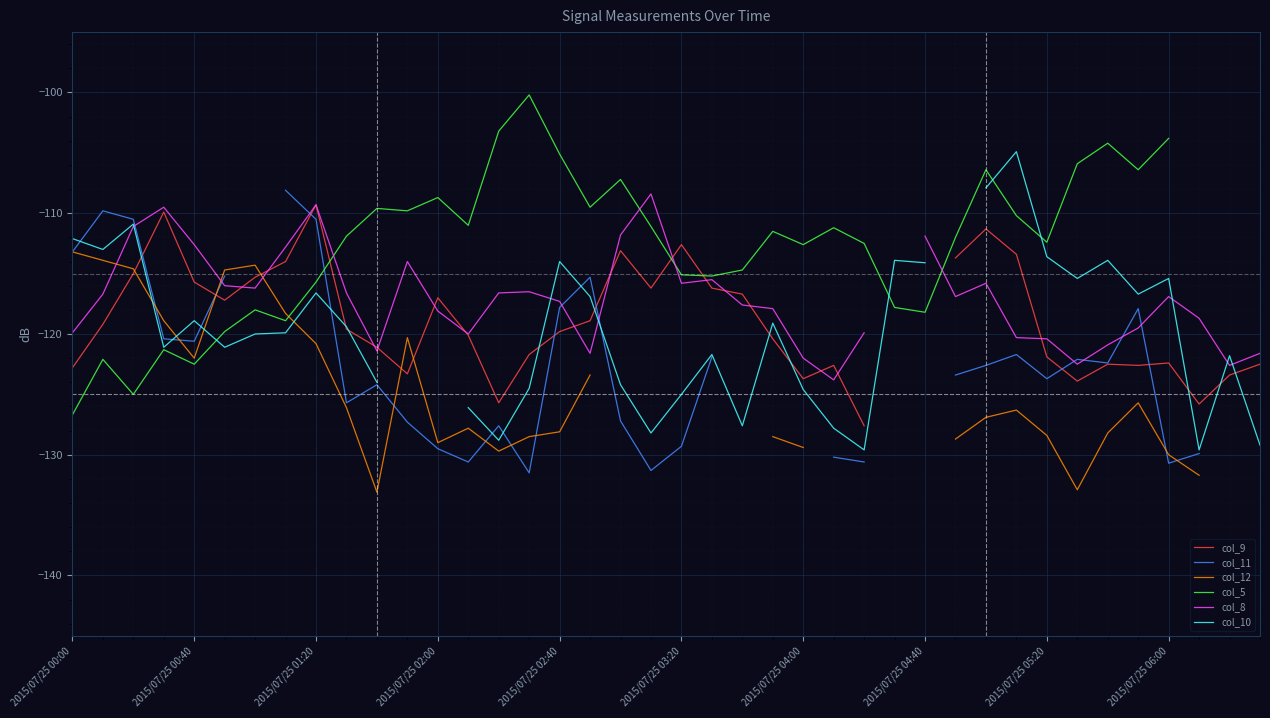

What position from the left is 2015/07/25 00:40?

2